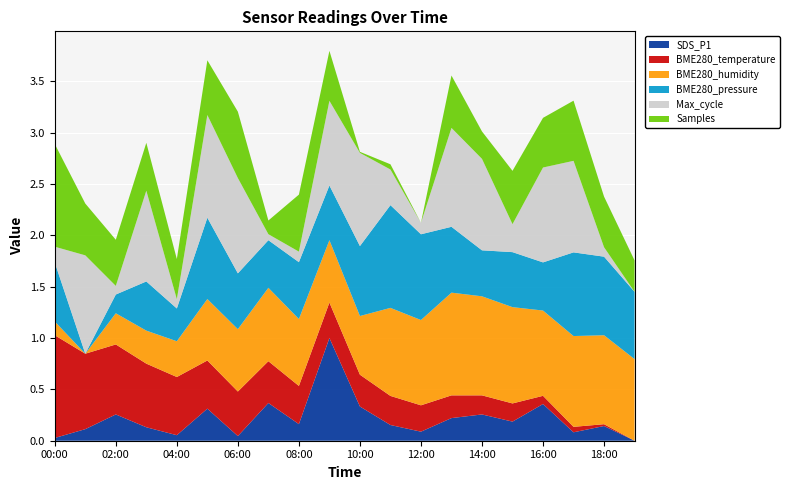

What is the total value across all series at 14:00?

3.0